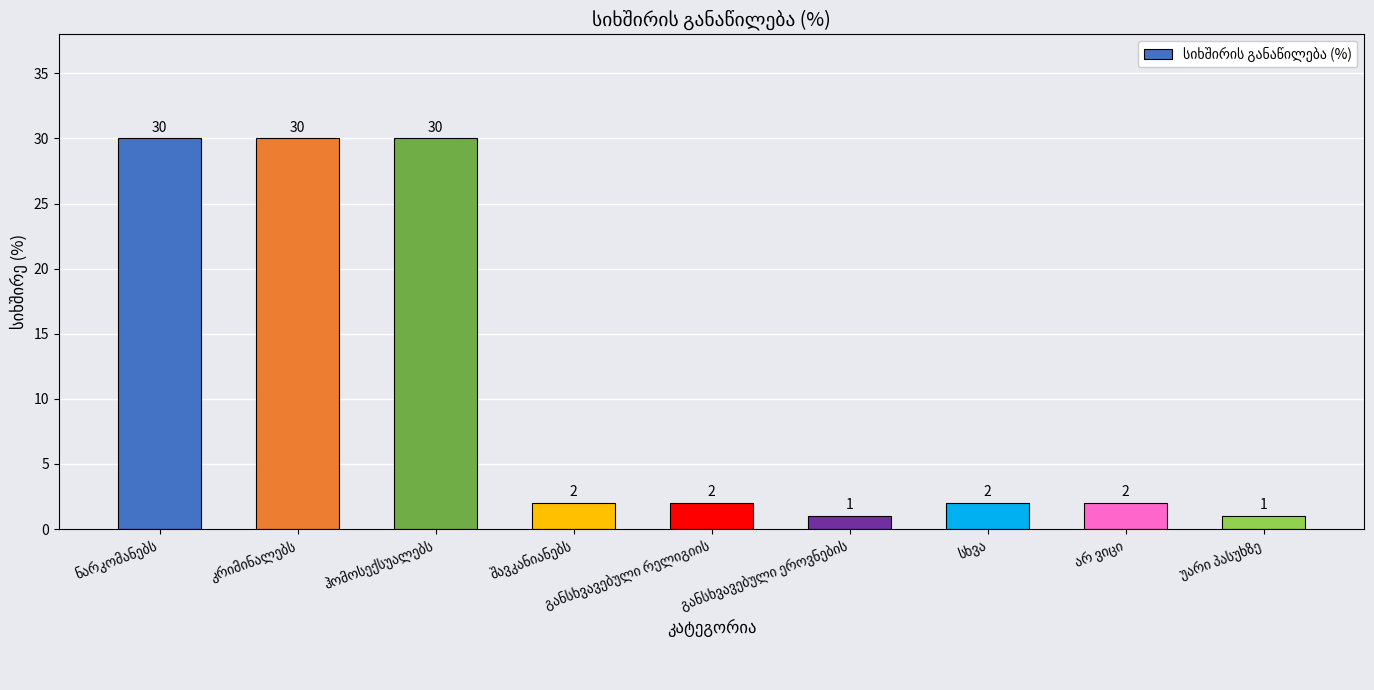

Reading left to right, list all the values displayed in this chart.

30	30	30	2	2	1	2	2	1